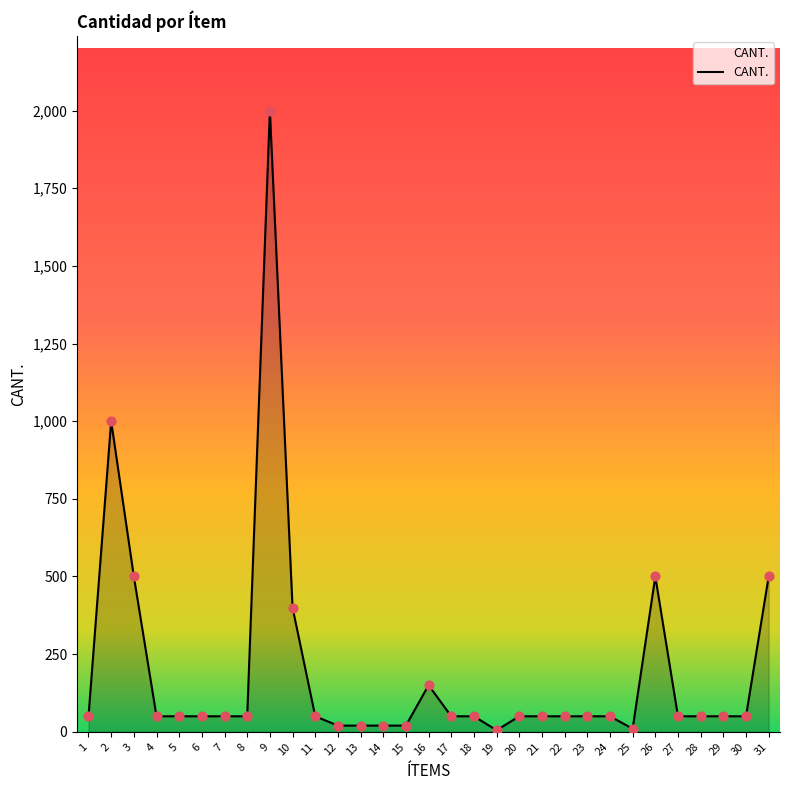

What is the ratio of the value at 11 to the value at 30?

1.0